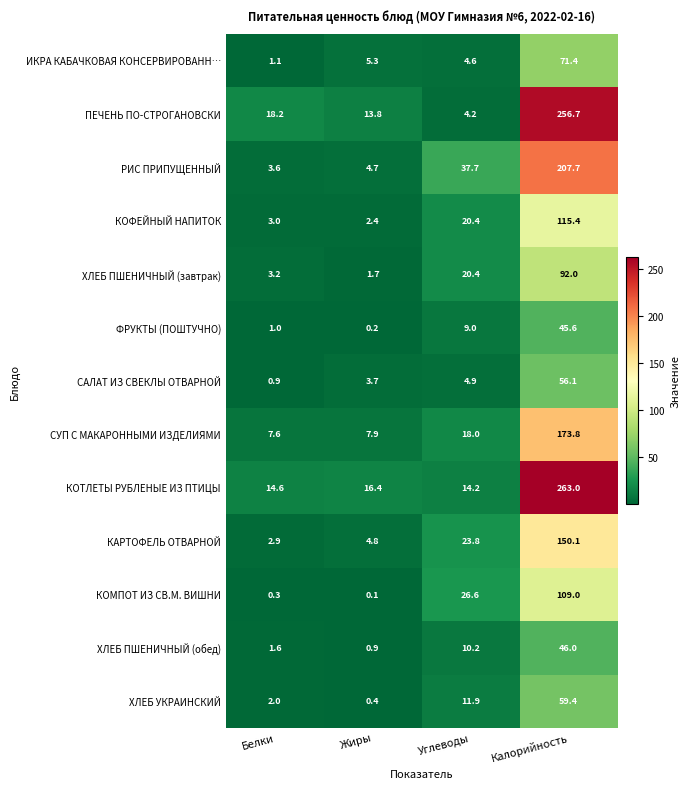

At which category does the chart reach its peak across all series?

Калорийность